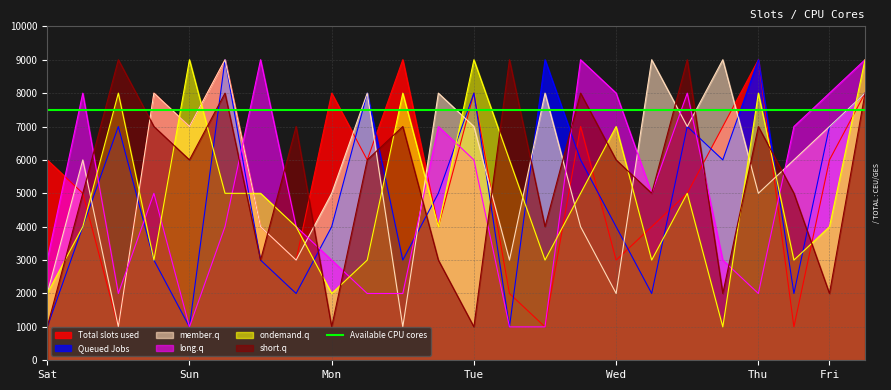

Does the chart have visible grid lines?

Yes